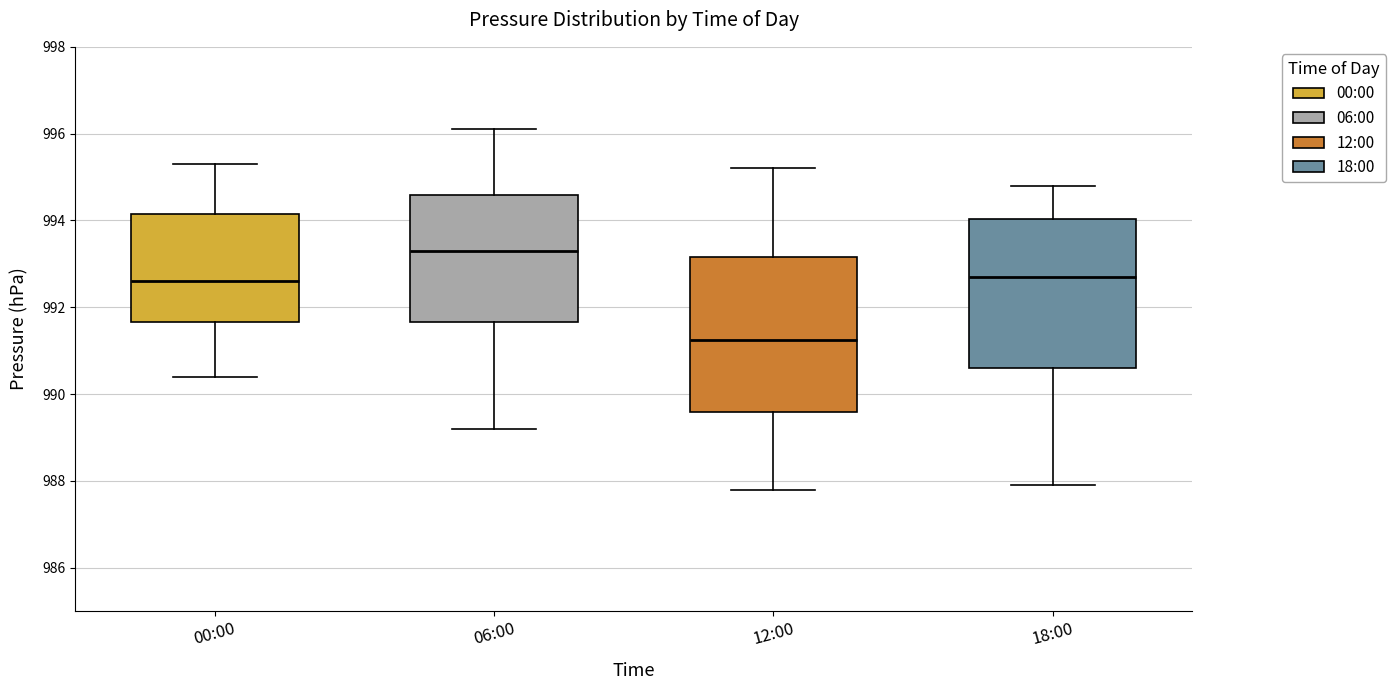

Reading left to right, read every box against the y-axis: the position of its median line, the range the box covers, and the ends of its whiskers. The values are not printed on the chart, so give them approximately, as read against the axis.

00:00: median 992.6, box 991.6 to 994.2, whiskers 990.4 to 995.4
06:00: median 993.4, box 991.6 to 994.6, whiskers 989.2 to 996.2
12:00: median 991.2, box 989.6 to 993.2, whiskers 987.8 to 995.2
18:00: median 992.8, box 990.6 to 994.0, whiskers 988.0 to 994.8